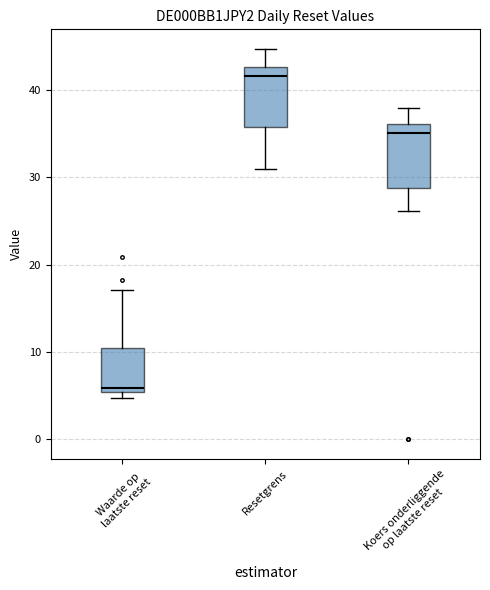

Reading left to right, transcribe this box plot: for each box, give where its median line is, the range the box spans, and where its two whiskers end, as read against the y-axis. The values are not printed on the chart, so give them approximately, as read against the axis.

Waarde op laatste reset: median 6, box 5 to 10, whiskers 5 (just below the box's lower edge) to 17
Resetgrens: median 42, box 36 to 43, whiskers 31 to 45
Koers onderliggende op laatste reset: median 35, box 29 to 36, whiskers 26 to 38